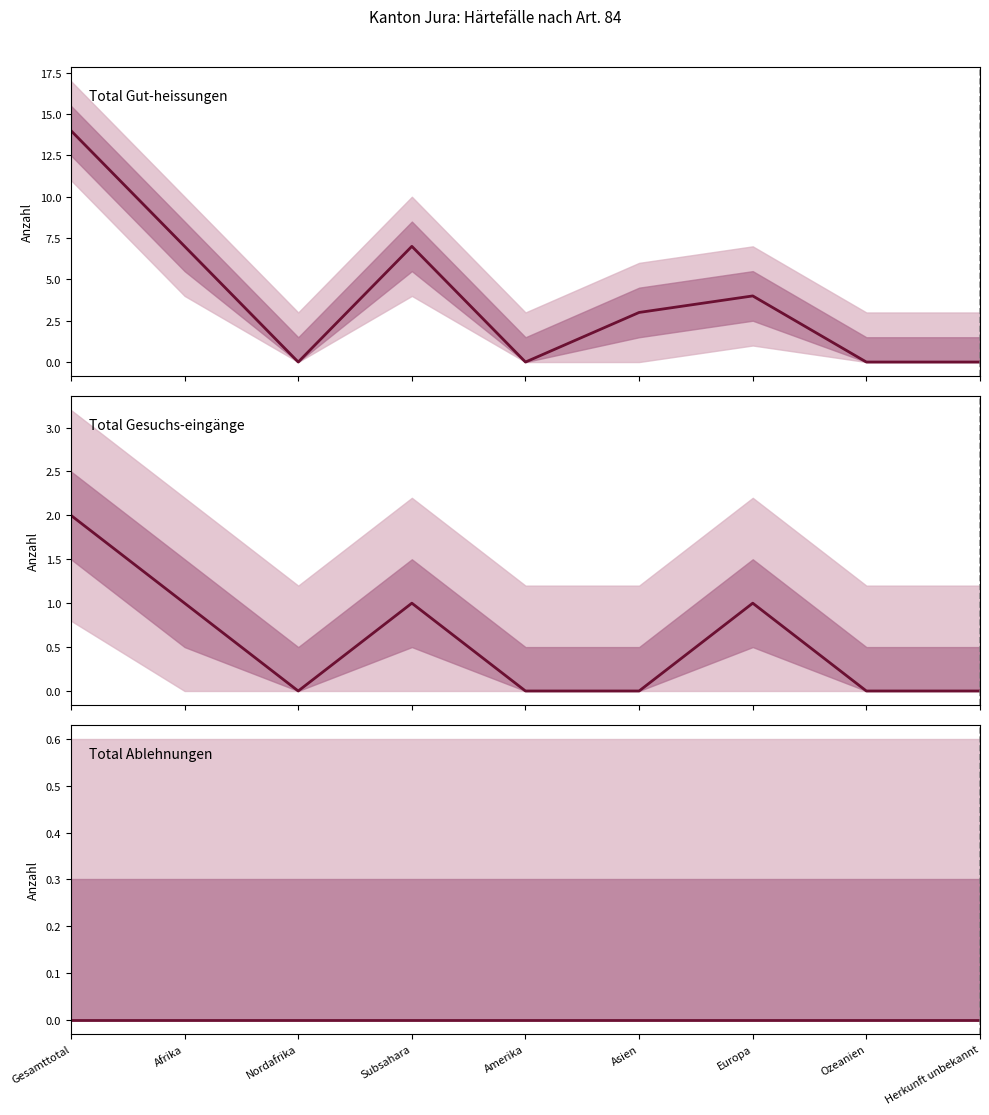

In Total Gesuchs-eingänge, how many points are higher than both neighbors (excluding endpoints)?

2